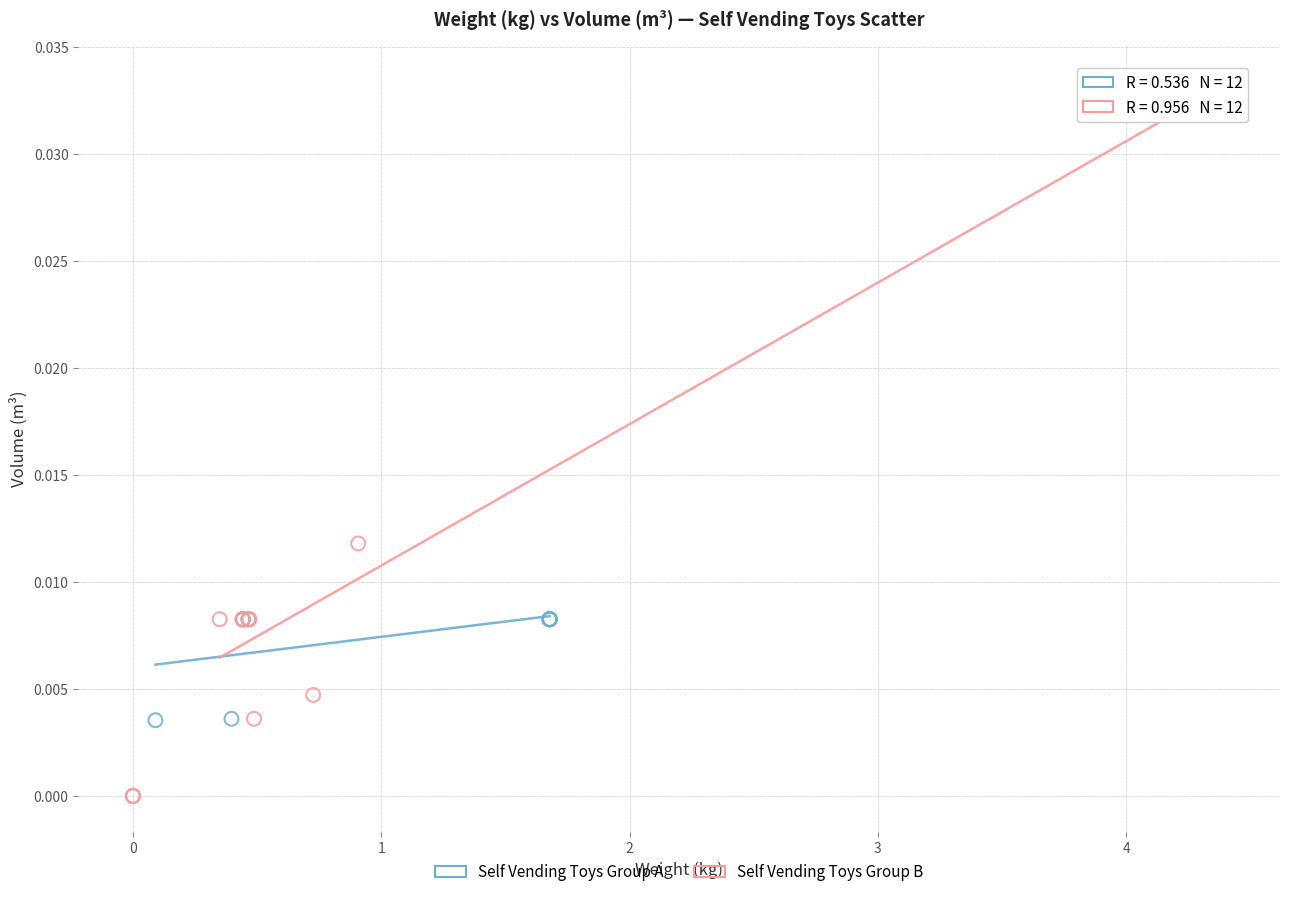

Which series reaches the maximum Y coordinate?

Self Vending Toys Group B